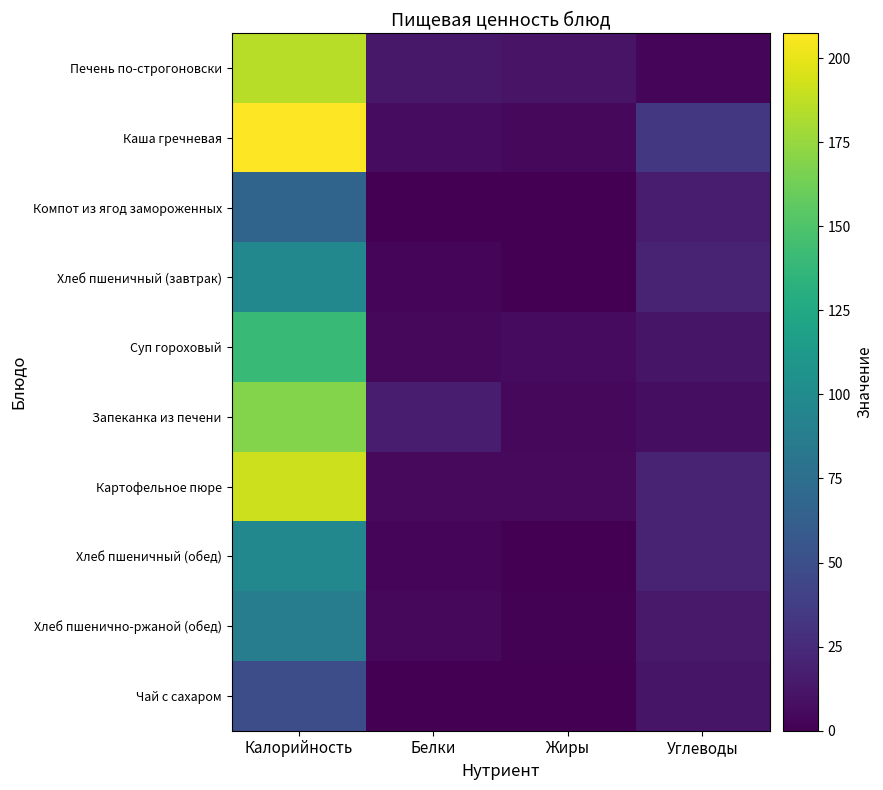

At how many categories does at least one series exceed 68?

1